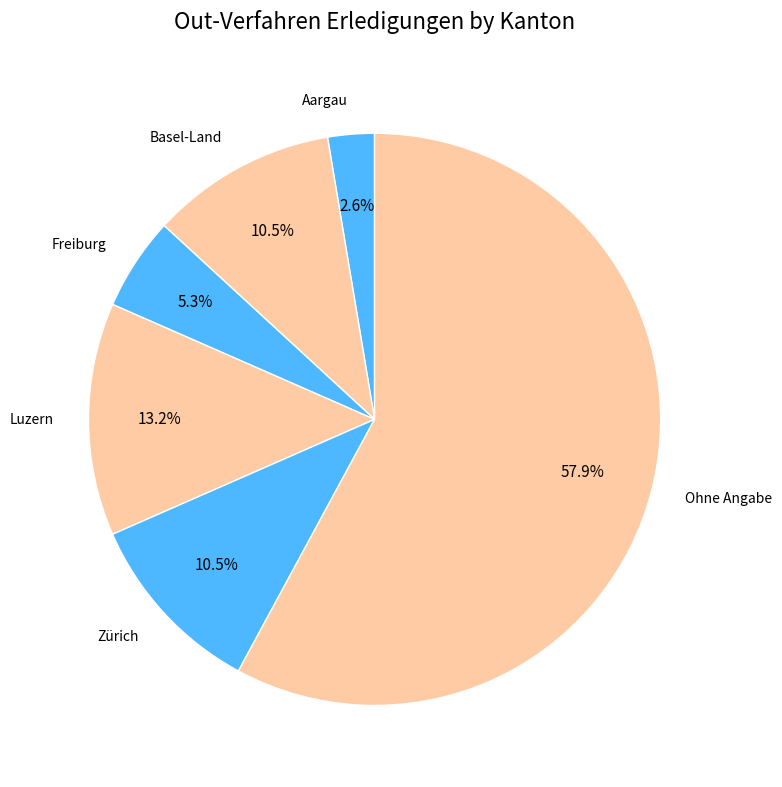

Between Ohne Angabe and Zürich, which is larger?

Ohne Angabe